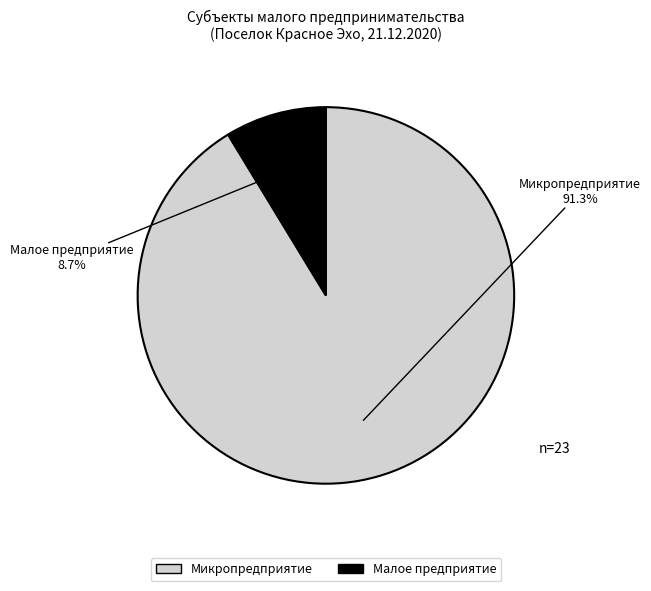

Rank the categories by value from highest to lowest.

Микропредприятие, Малое предприятие